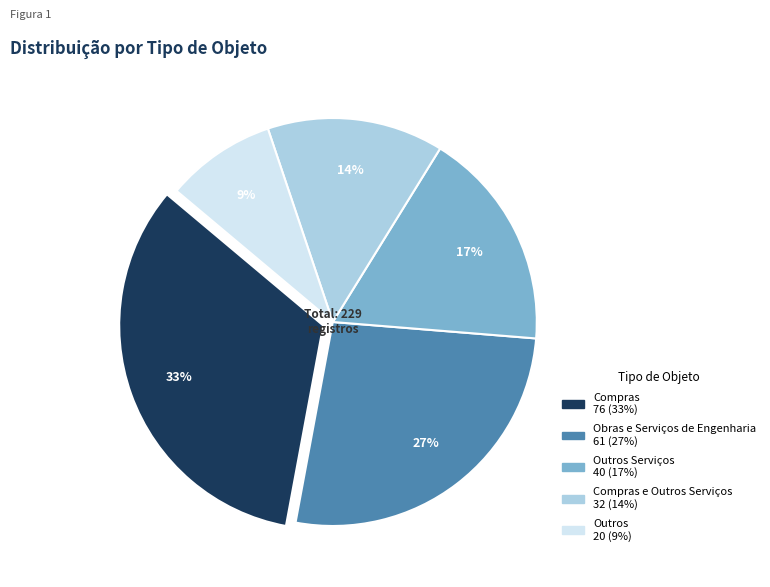

To the nearest percent, what is the difference between the largest and smallest slice percentages?

24%